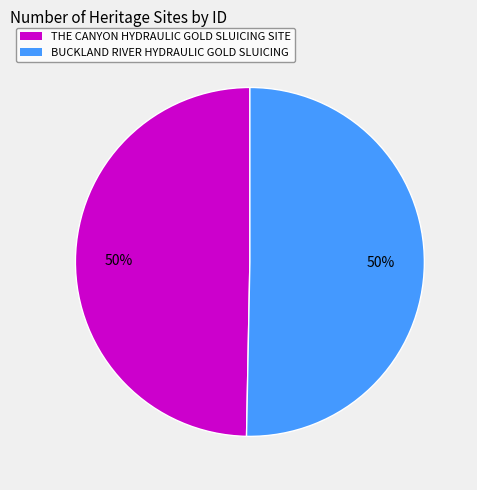

To the nearest percent, what is the combined percentage of BUCKLAND RIVER HYDRAULIC GOLD SLUICING and THE CANYON HYDRAULIC GOLD SLUICING SITE?

100%